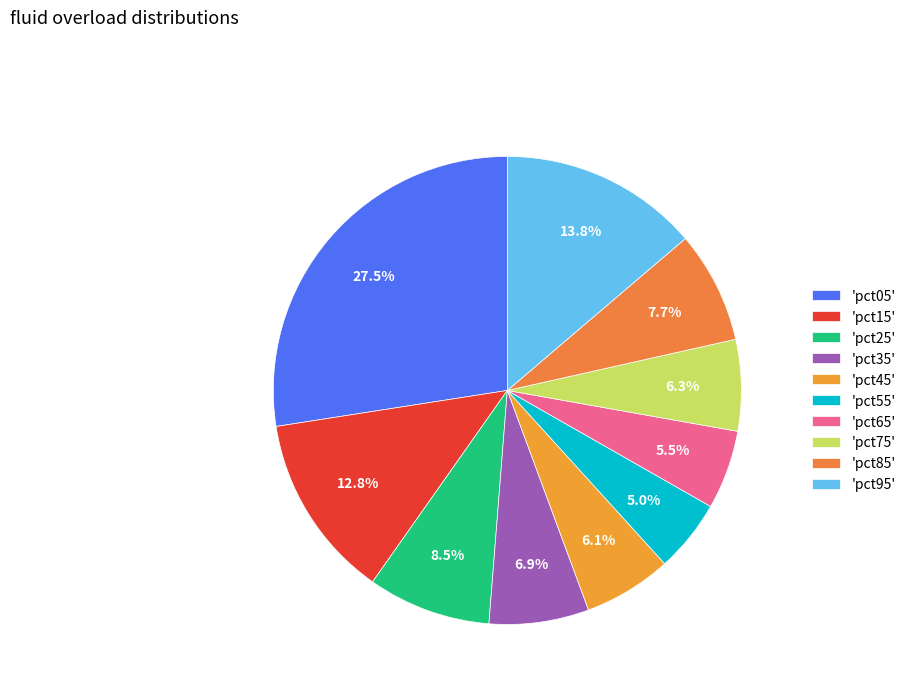

To the nearest percent, what is the average slice percentage?

10%